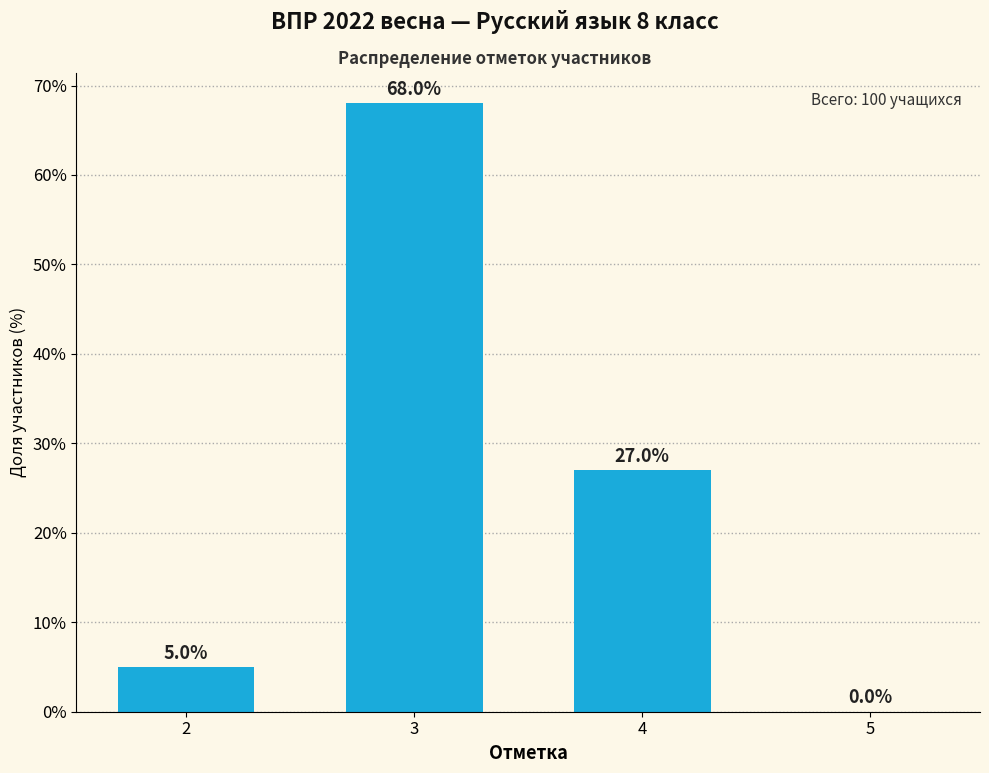

What is the average value?

25